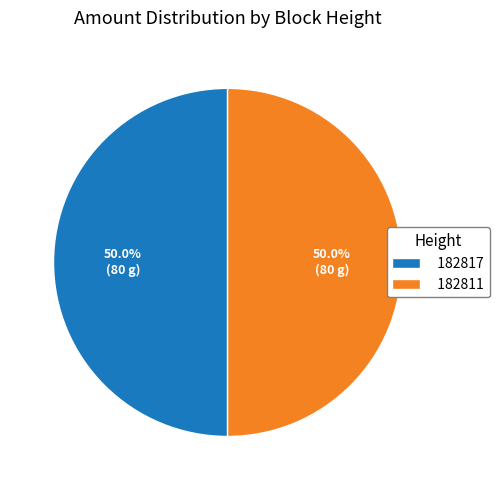

How many segments does this pie chart have?

2